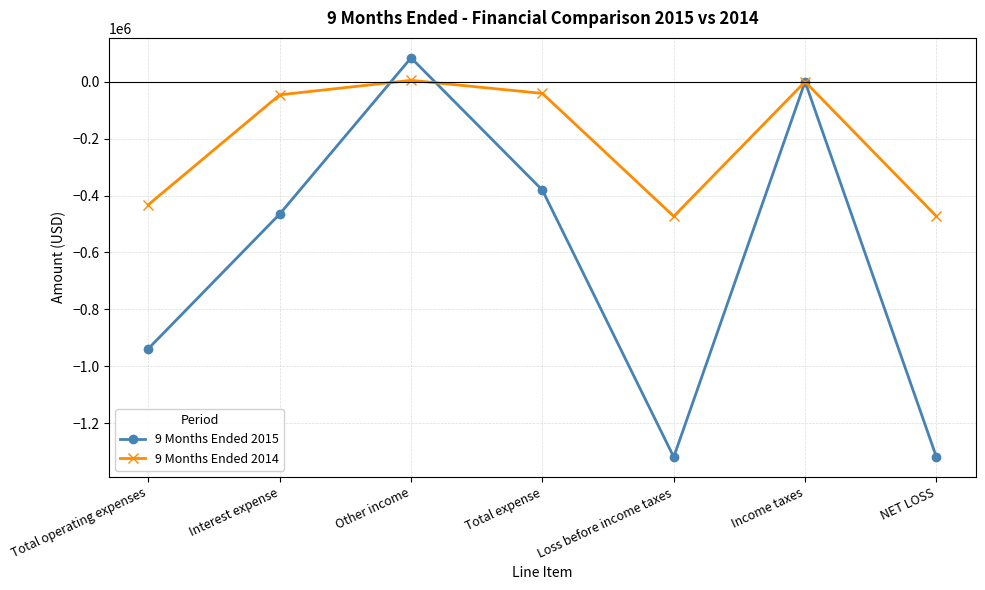

What is the highest value of the 9 Months Ended 2015 series?

84000